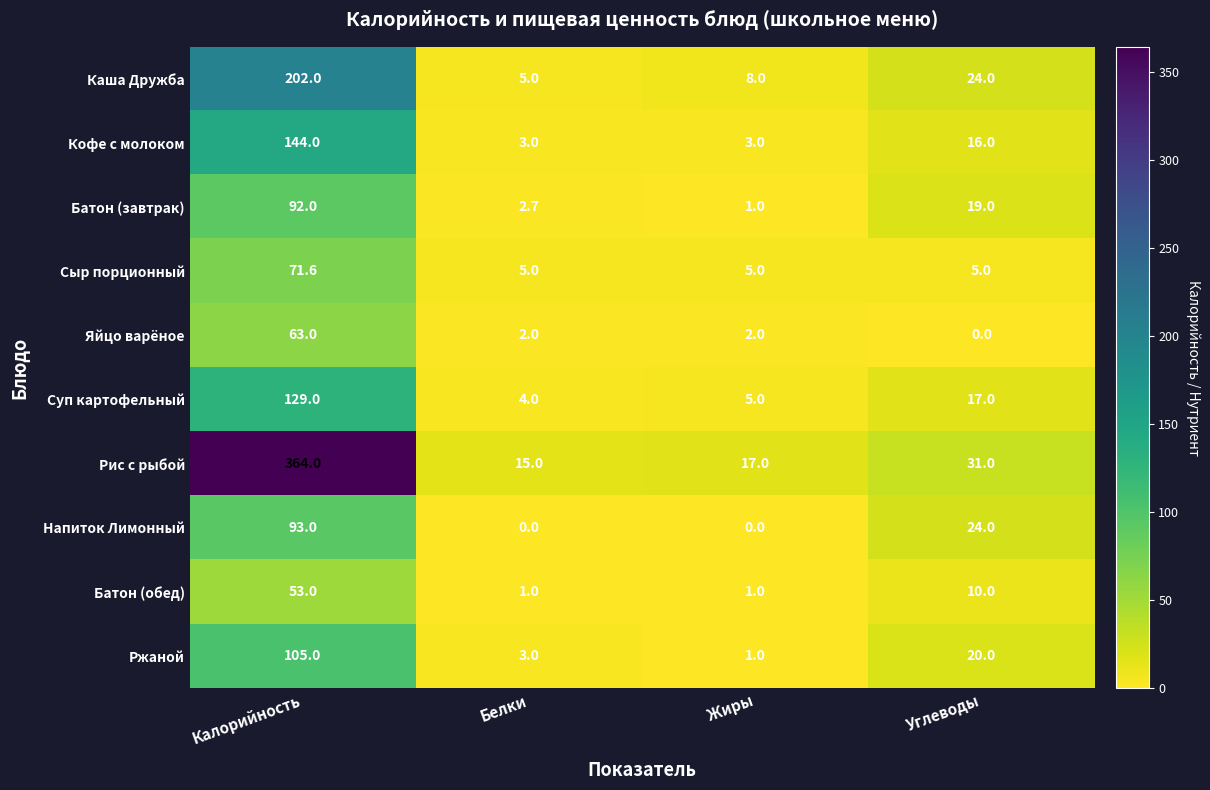

List the series in order of their peak value, highest first.

Рис с рыбой, Каша Дружба, Кофе с молоком, Суп картофельный, Ржаной, Напиток Лимонный, Батон (завтрак), Сыр порционный, Яйцо варёное, Батон (обед)